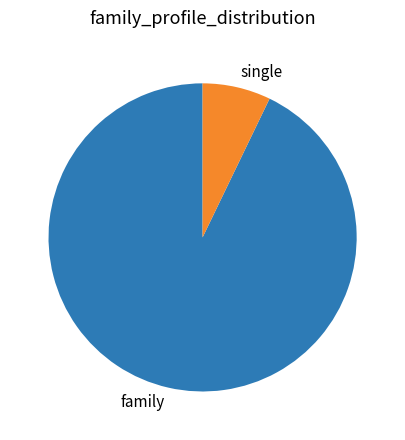

Combined, do single and family account for over 50%?

Yes